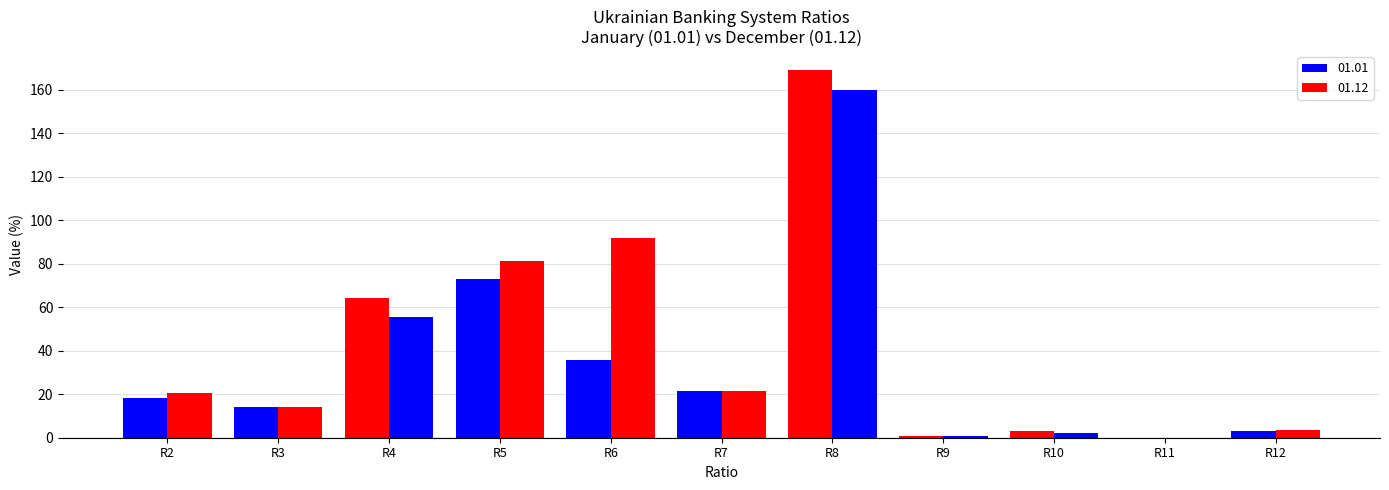

Which series has the widest spread of values?

01.01